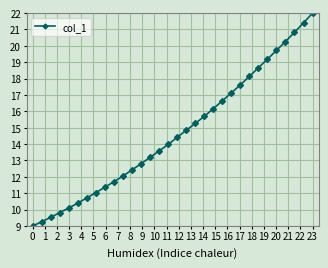

What is the value of the 14th point from the left?

13.2